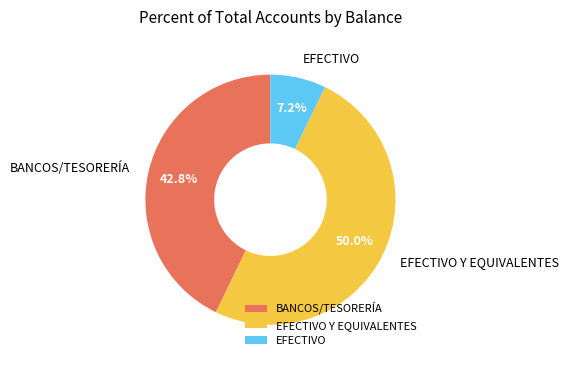

Which has a higher value, EFECTIVO or EFECTIVO Y EQUIVALENTES?

EFECTIVO Y EQUIVALENTES